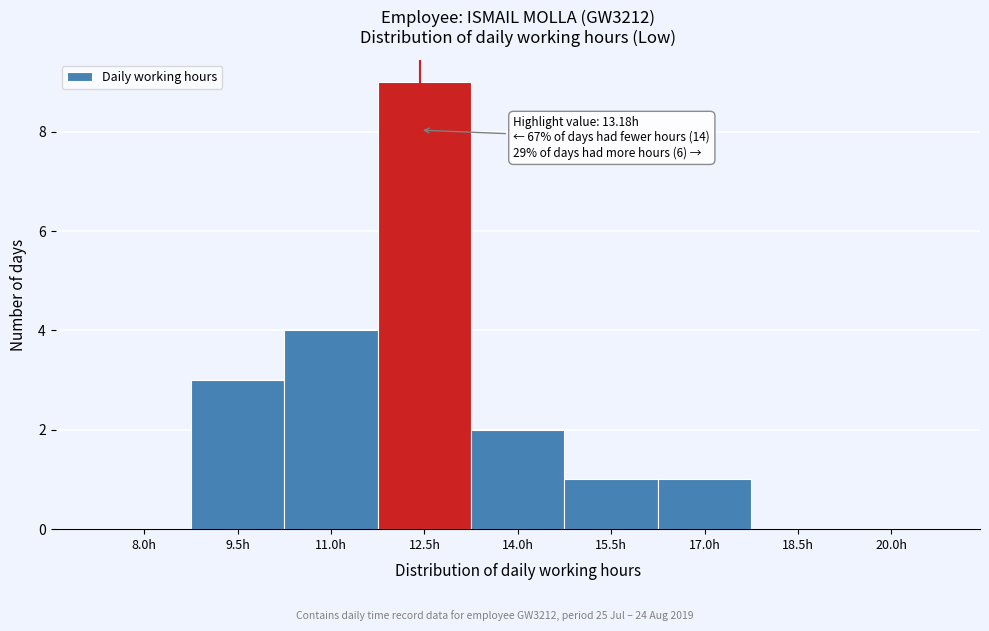

Reading left to right, what are all the values shown in this chart?

8.0h=0	9.5h=3	11.0h=4	12.5h=9	14.0h=2	15.5h=1	17.0h=1	18.5h=0	20.0h=0